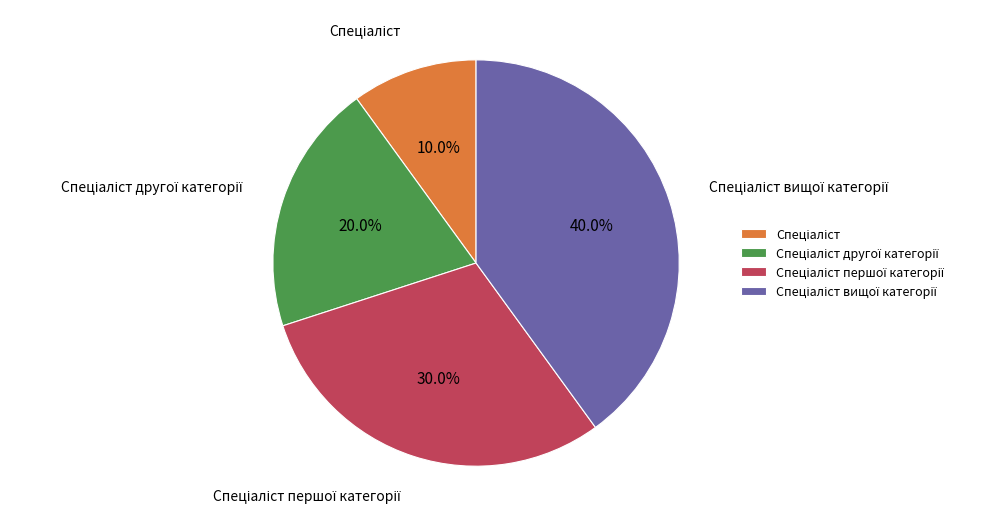

Is there a majority slice in this chart?

No